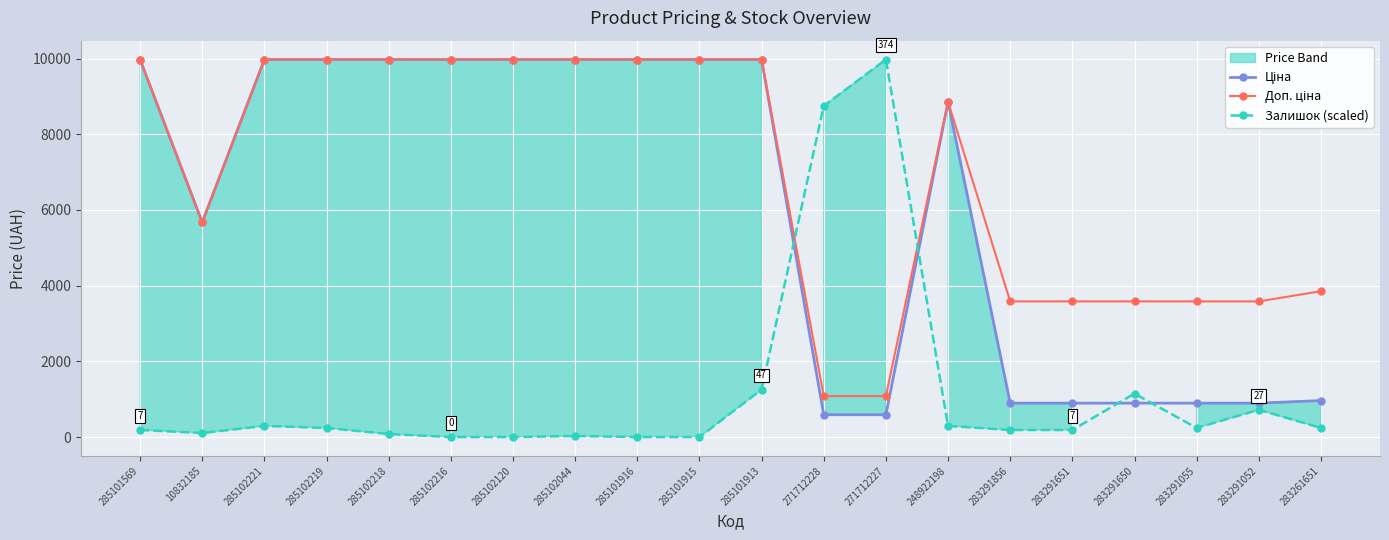

Where do Доп. ціна and Залишок (scaled) first cross each other?

285101913 and 271712228